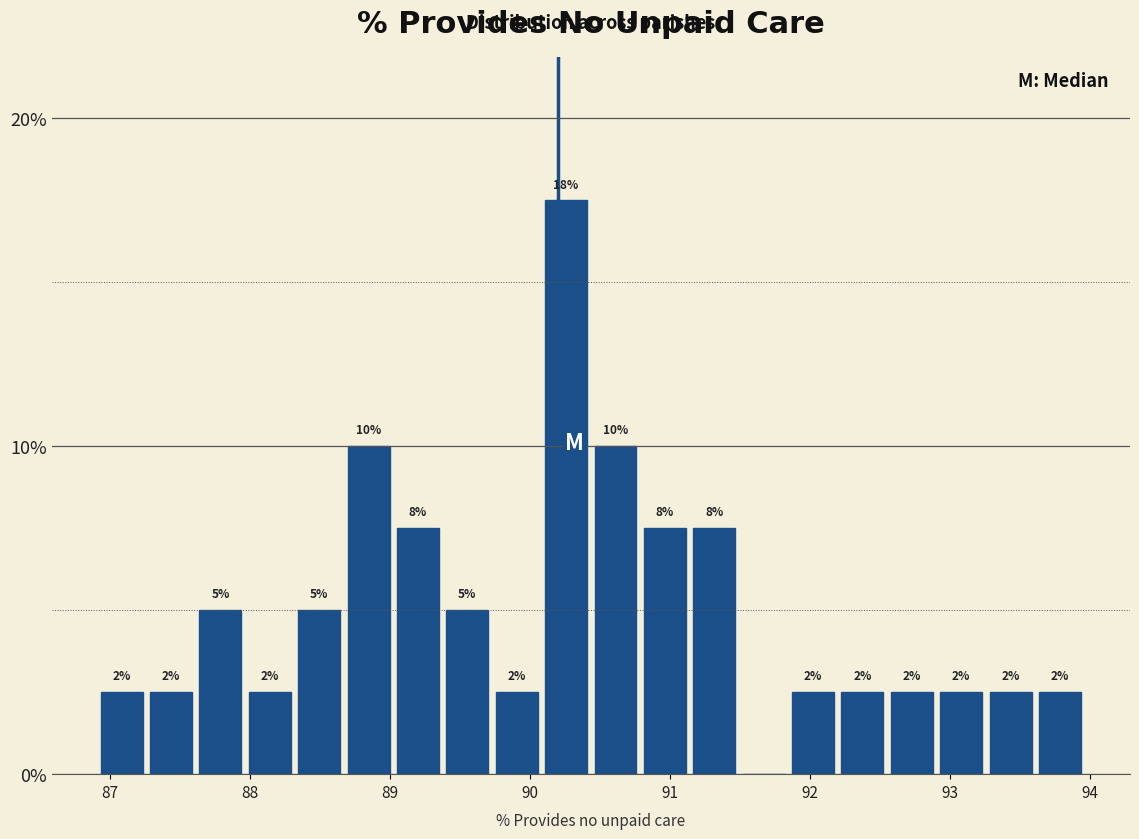

Around what value on the x-axis is the tallest bar? Give the approximate position of its centre, as read against the axis.

90.3